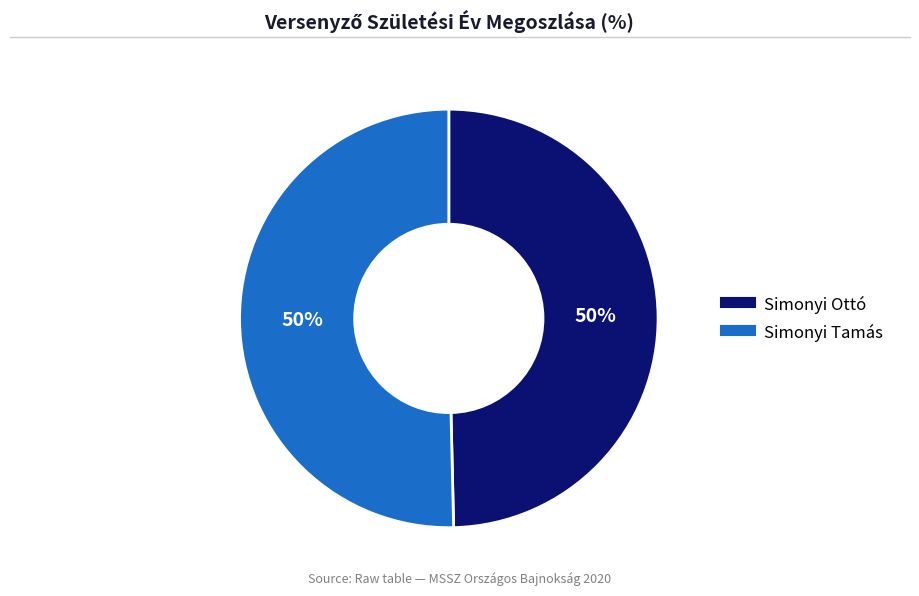

To the nearest percent, what percentage of the pie is Simonyi Ottó?

50%